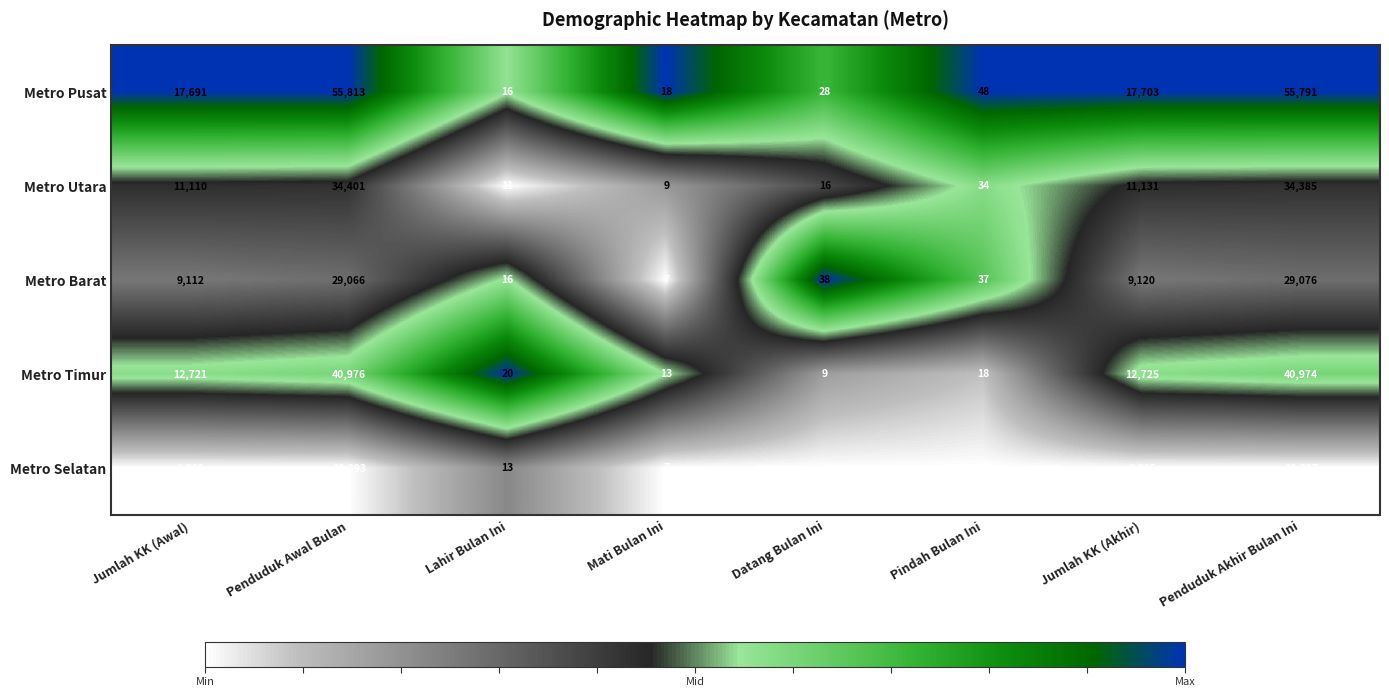

What is the spread (max minus min) of values at Penduduk Awal Bulan?

37420